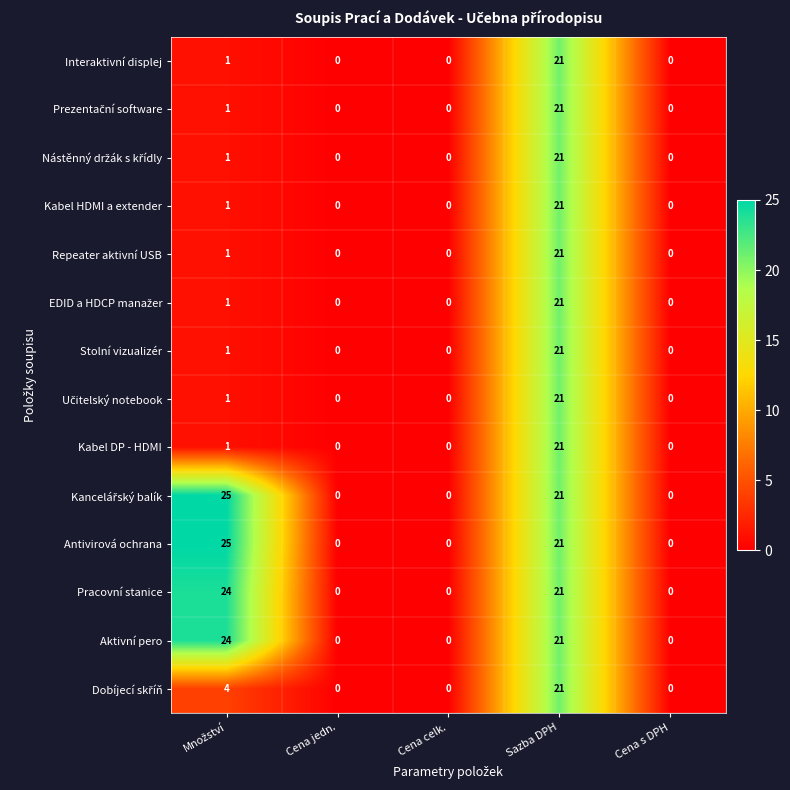

What is the sum of the Kabel HDMI a extender values at Sazba DPH and Cena s DPH?

21